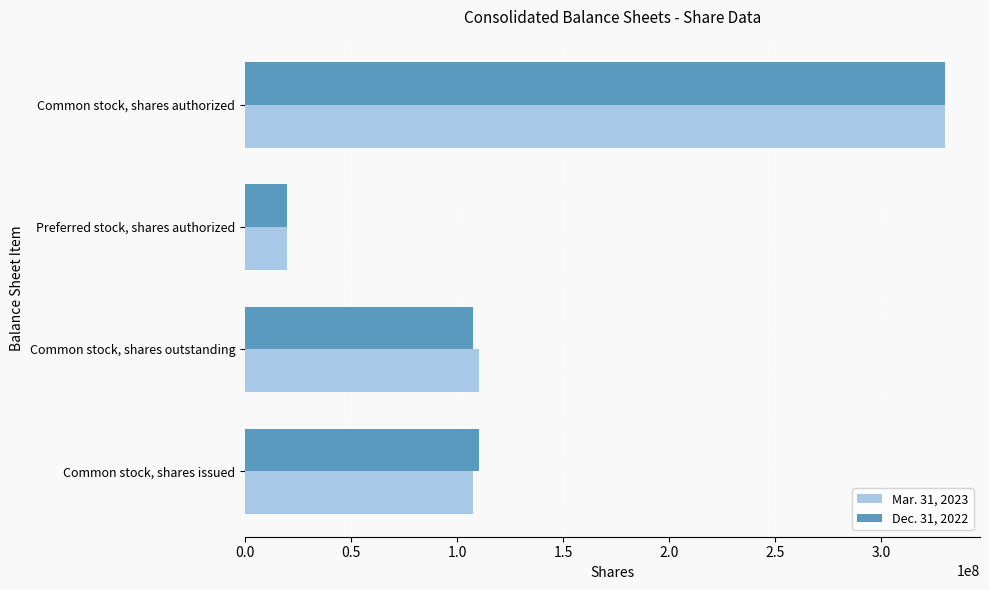

At how many categories does at least one series exceed 119241551?

1